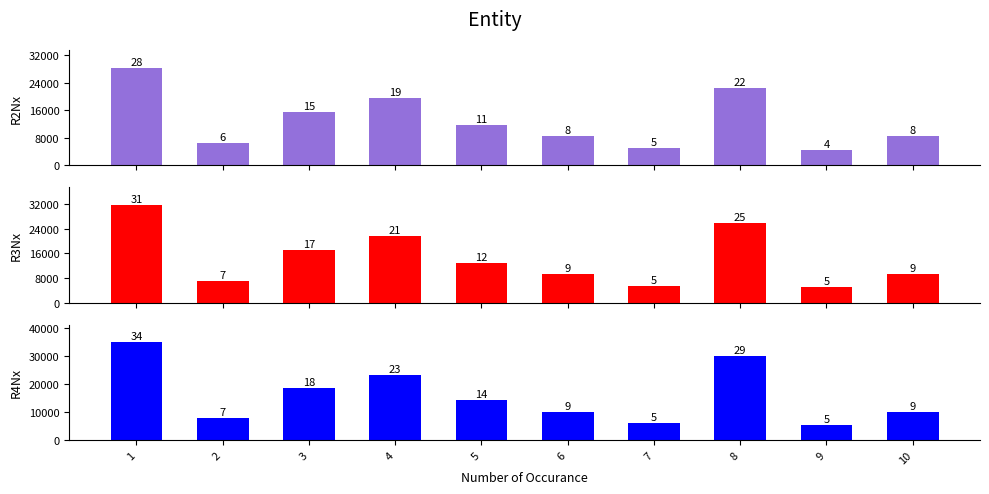

What is the maximum value for R4Nx?

34880